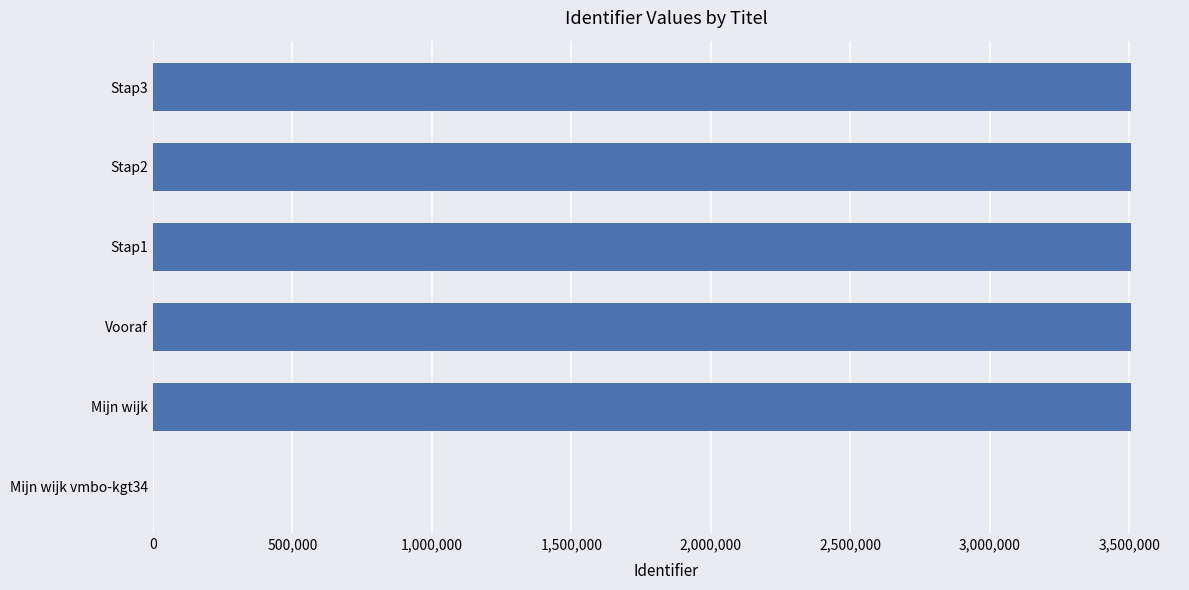

What value does the data have at Mijn wijk?

3506955